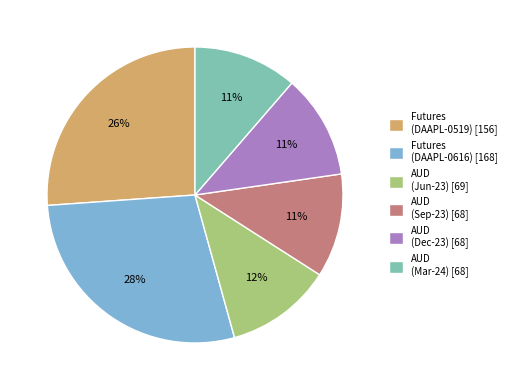

What is the largest slice in the pie chart?

Futures (DAAPL-0616) [168]